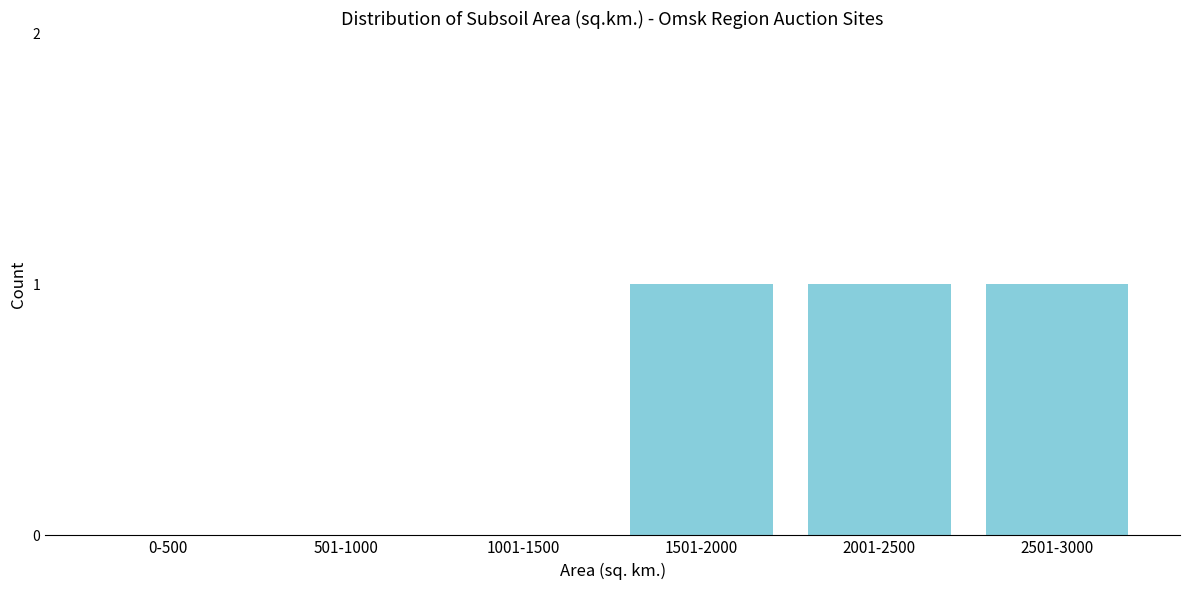

Reading left to right, extract all data points from this chart.

0-500=0	501-1000=0	1001-1500=0	1501-2000=1	2001-2500=1	2501-3000=1